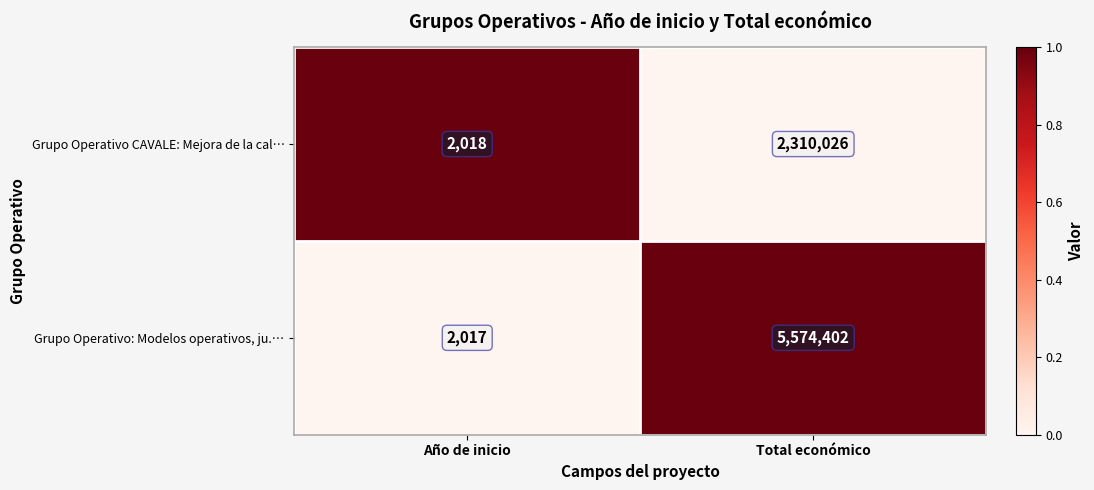

What is the highest value of the Grupo Operativo CAVALE: Mejora de la cal… series?

2310026